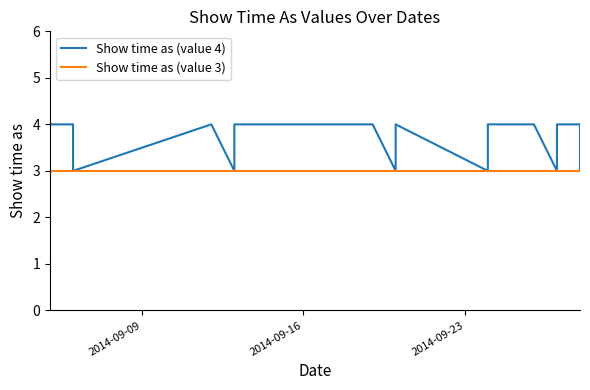

True or false: Show time as (value 3) has more than 2 interior local peaks.

False